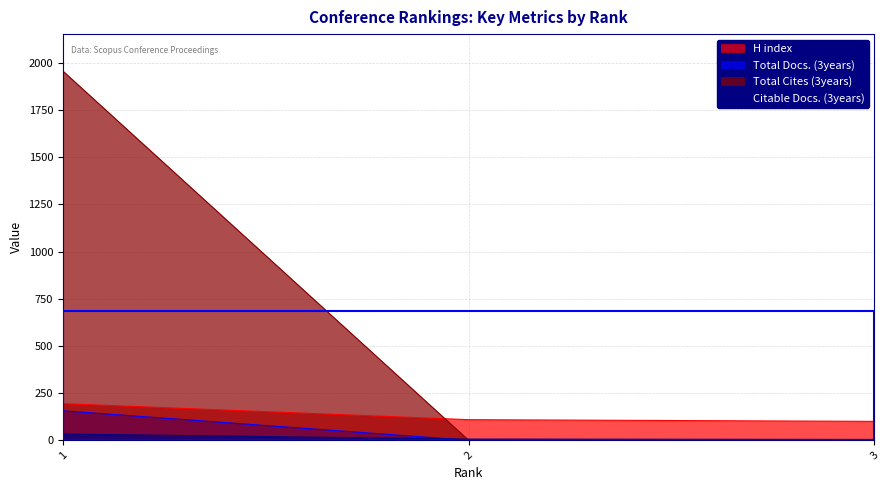

Is it true that Total Docs. (3years) equals 156 at 1?

True